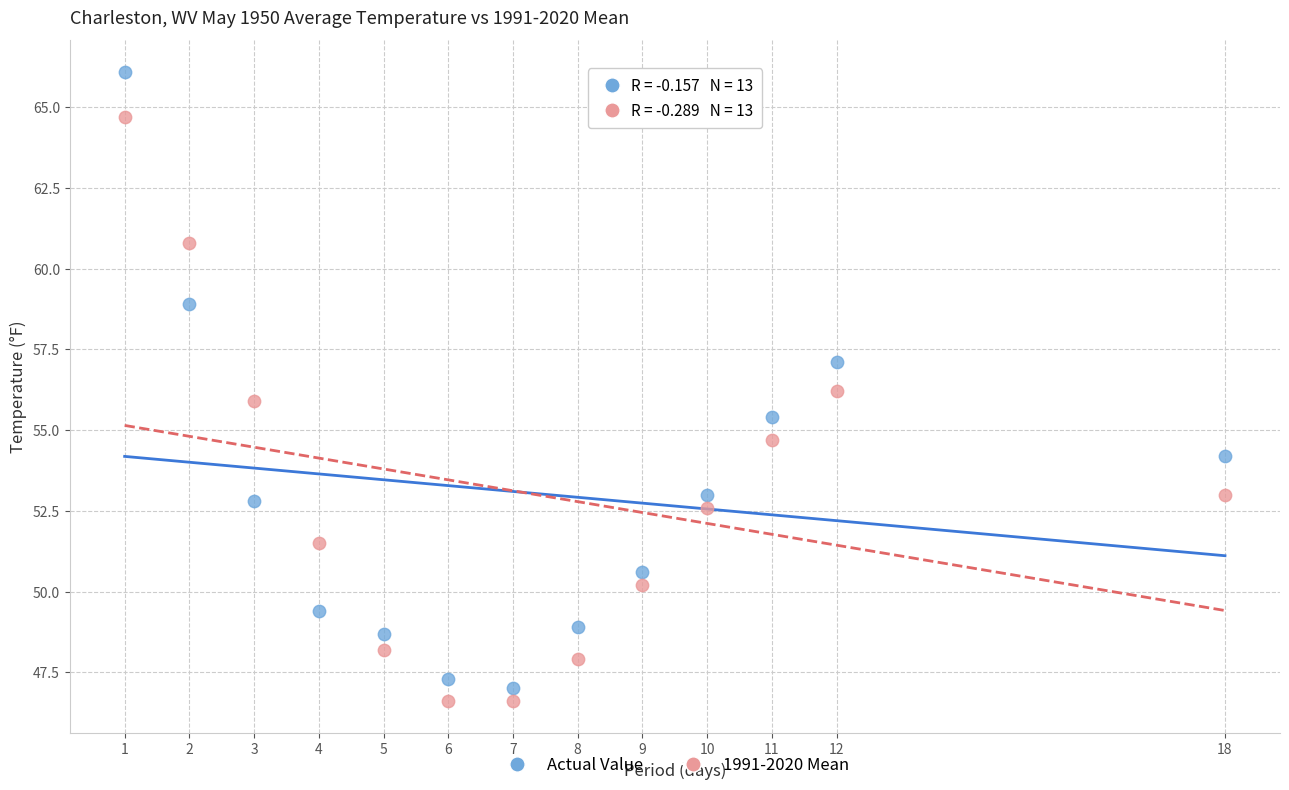

Which series contains the lowest Y value?

1991-2020 Mean